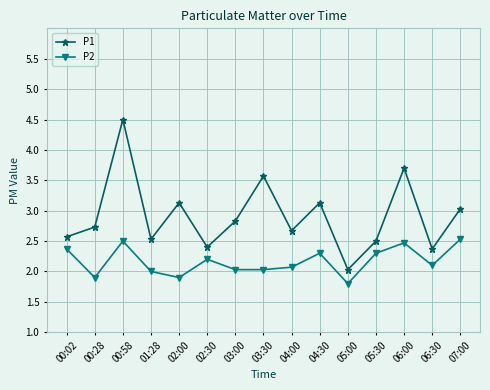

Read the P1 value at 04:00.

2.7